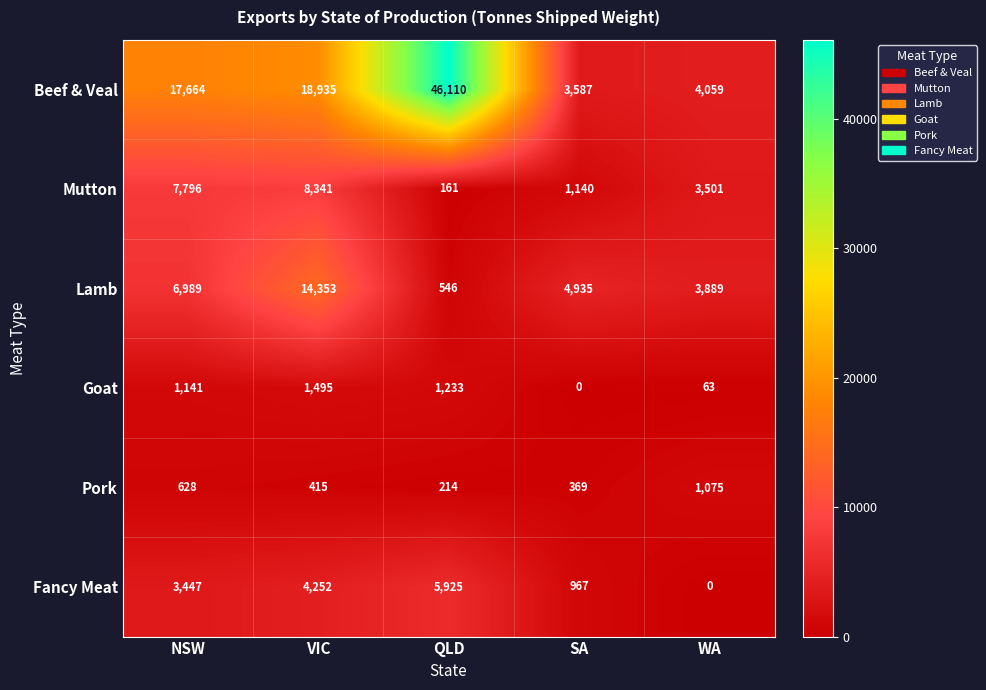

At NSW, list the series in order from largest to smallest.

Beef & Veal, Mutton, Lamb, Fancy Meat, Goat, Pork